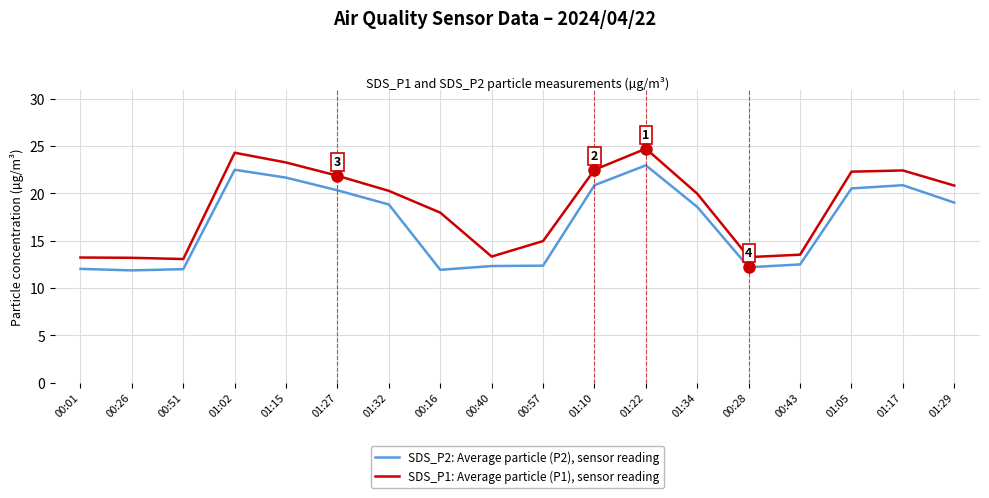

How many lines are shown in the chart?

2